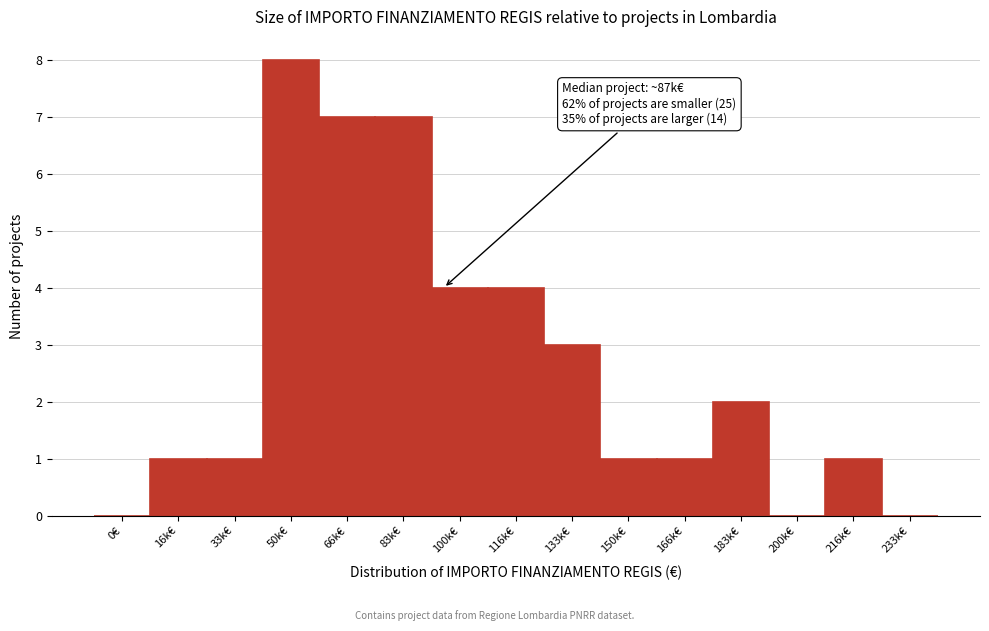

Reading left to right, list all the values displayed in this chart.

0€=0	16k€=1	33k€=1	50k€=8	66k€=7	83k€=7	100k€=4	116k€=4	133k€=3	150k€=1	166k€=1	183k€=2	200k€=0	216k€=1	233k€=0